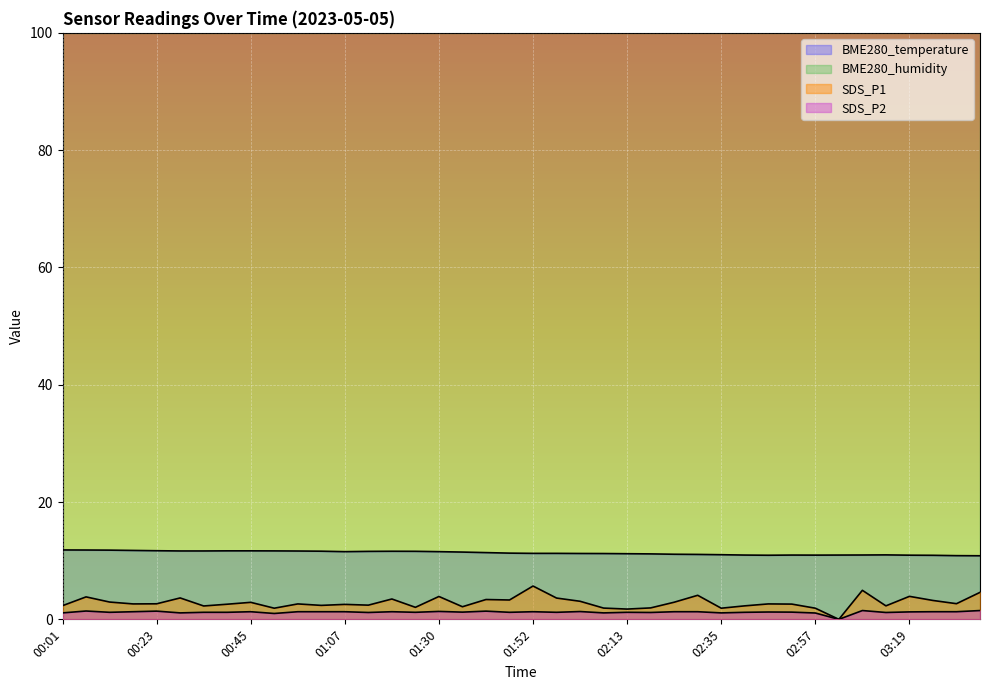

Is it true that SDS_P1 equals 7.4 at 02:30?

False